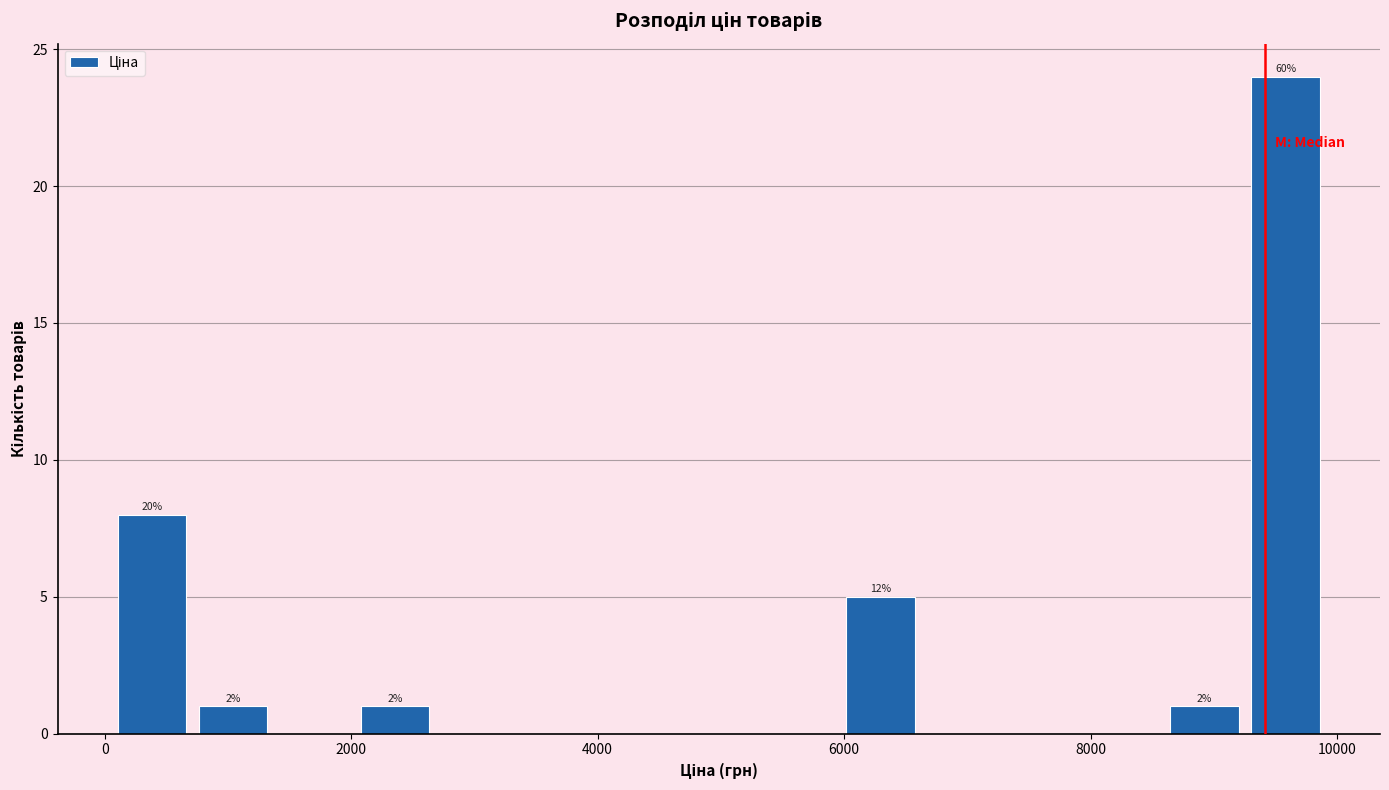

Around what value on the x-axis is the tallest bar? Give the approximate position of its centre, as read against the axis.

9600